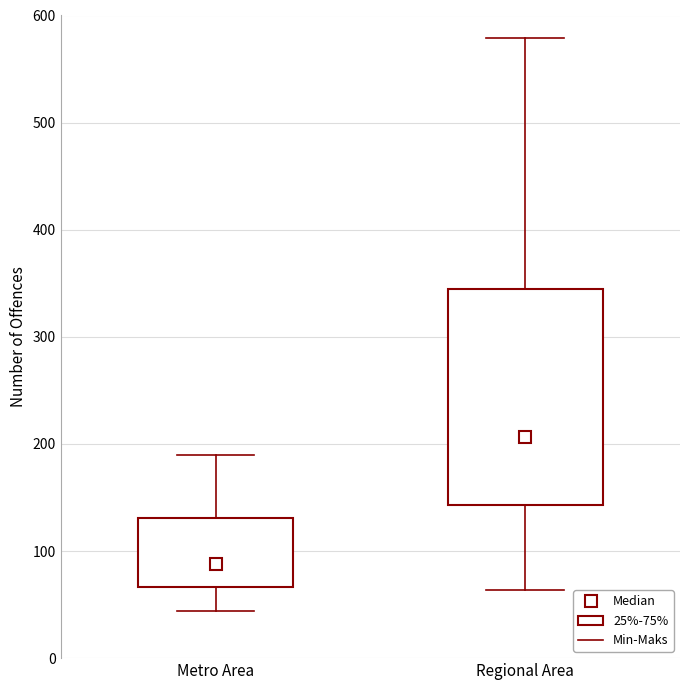

Which box is the tallest, from its lower edge to its upper edge?

Regional Area